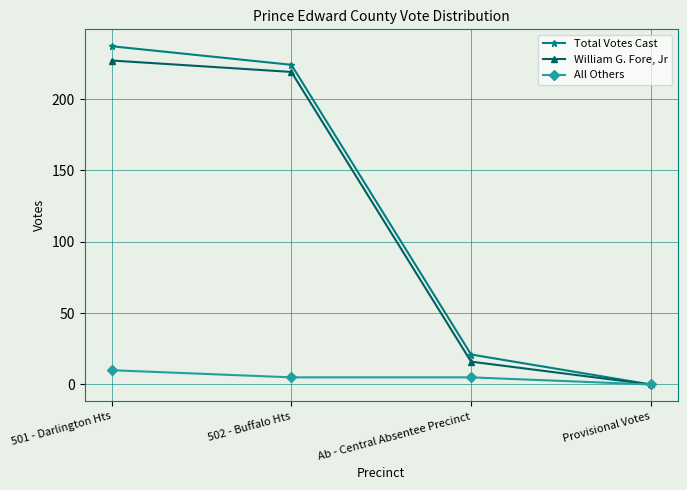

What is the label of the 1st point from the right?

Provisional Votes